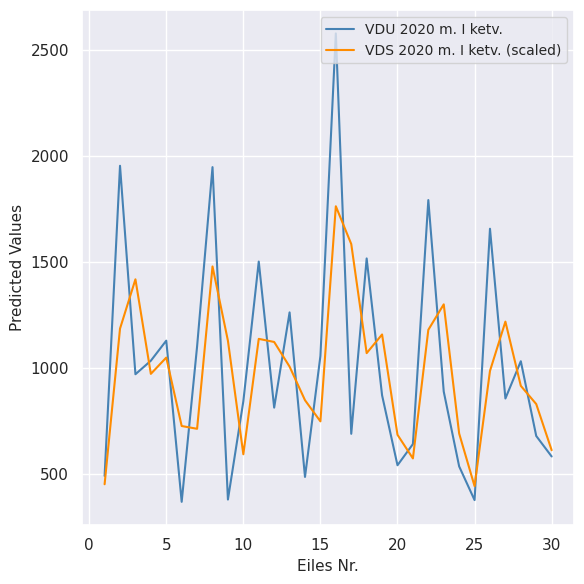

What is the minimum value for VDU 2020 m. I ketv.?

369.1